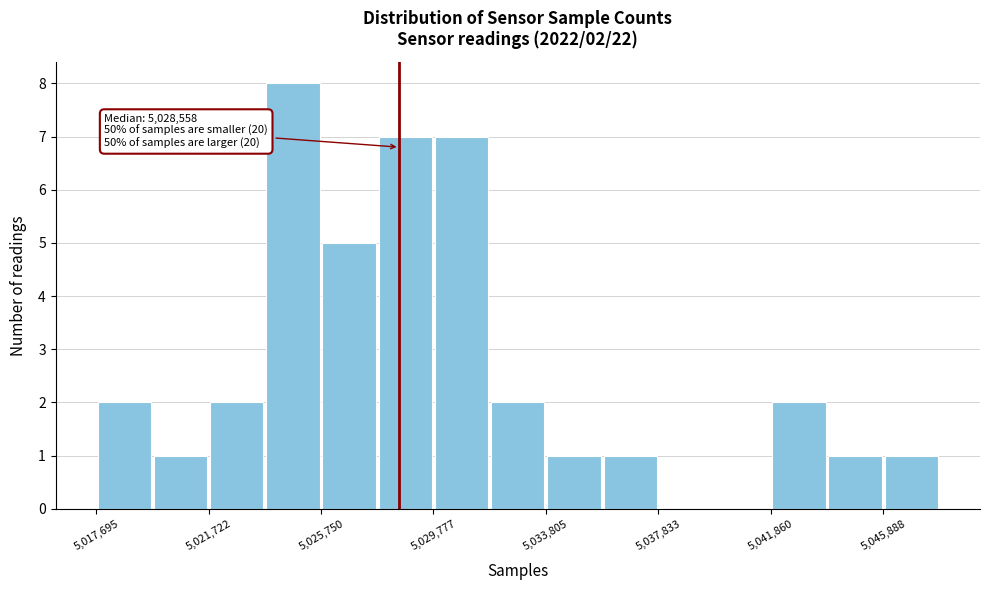

Over which range of the x-axis is the bar tallest?

5023500 to 5026000